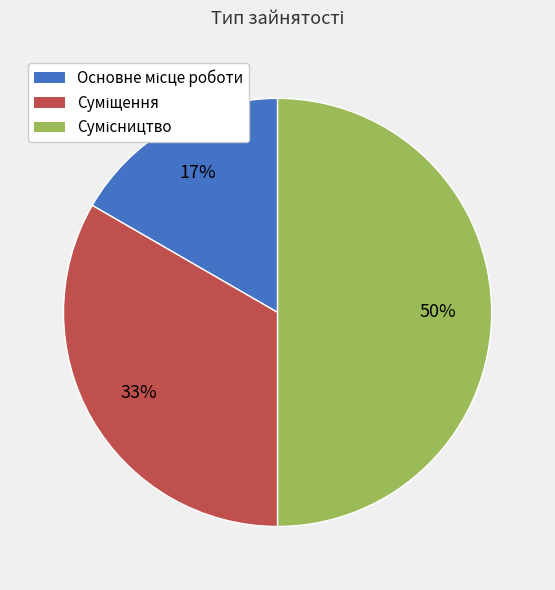

To the nearest percent, what is the average slice percentage?

33%